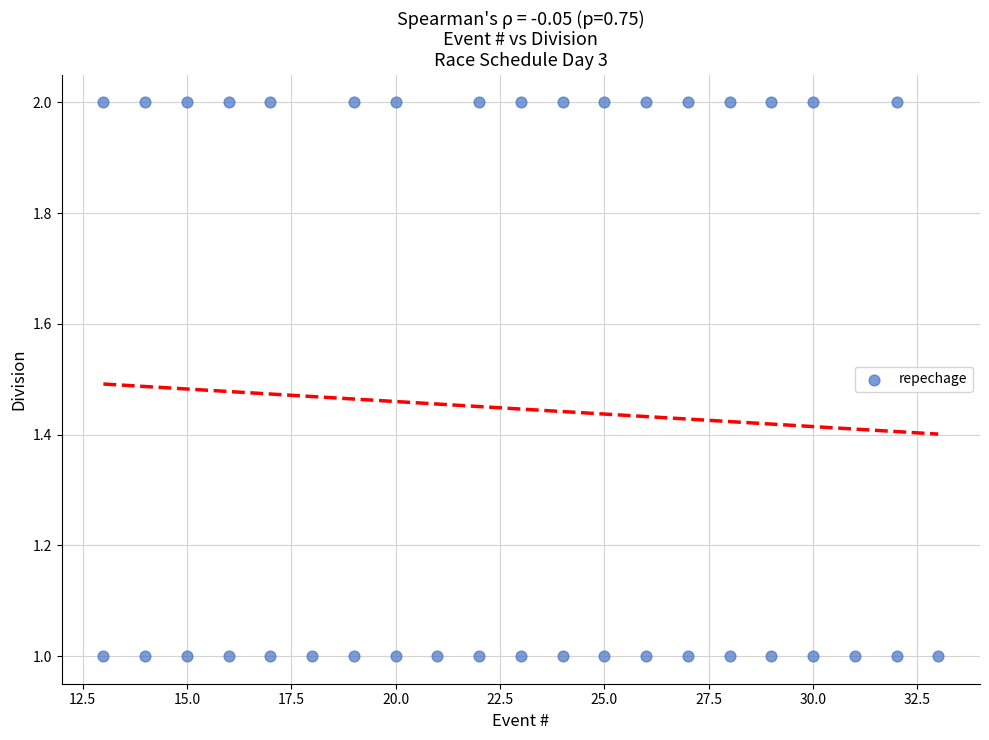

What is the range of X values (max minus min)?

20